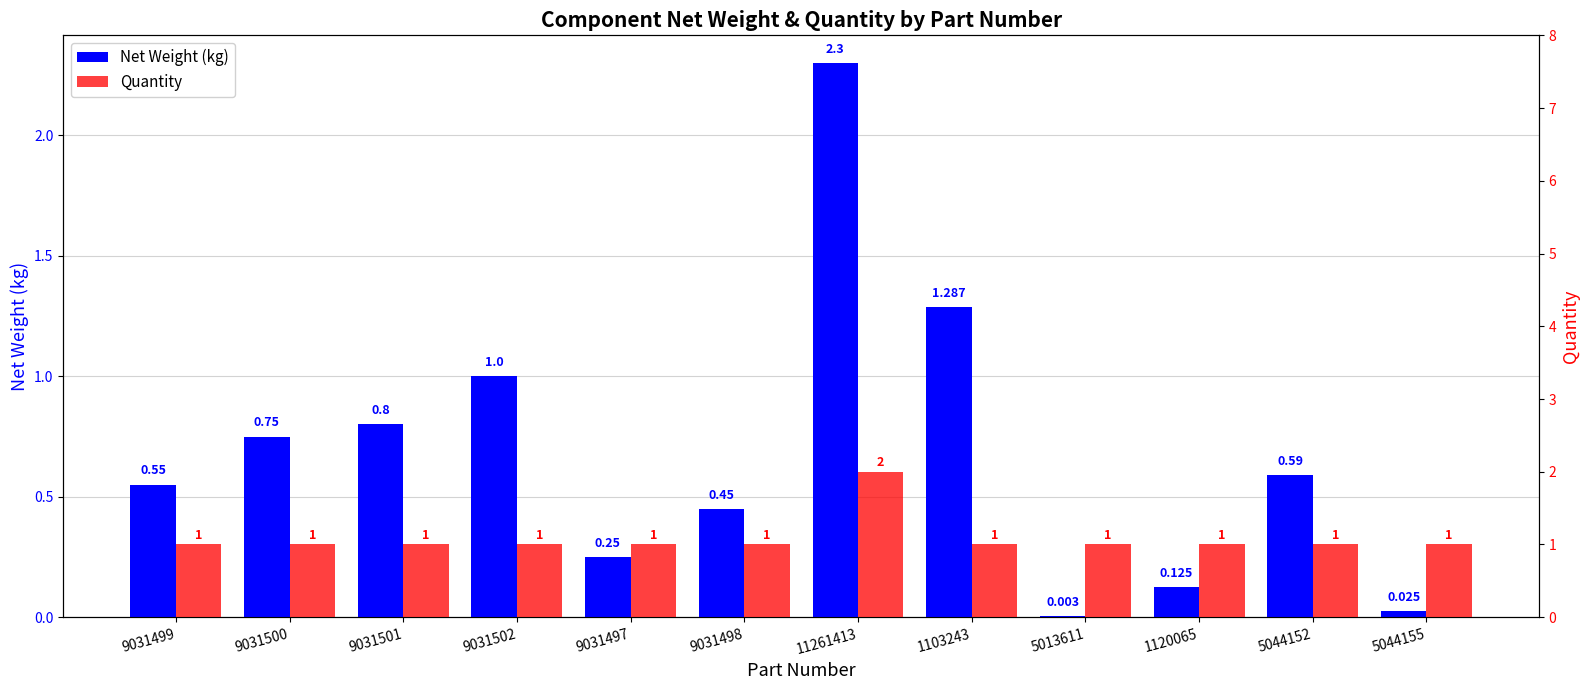

List the labels in order of Net Weight (kg) value, largest first.

11261413, 1103243, 9031502, 9031501, 9031500, 5044152, 9031499, 9031498, 9031497, 1120065, 5044155, 5013611